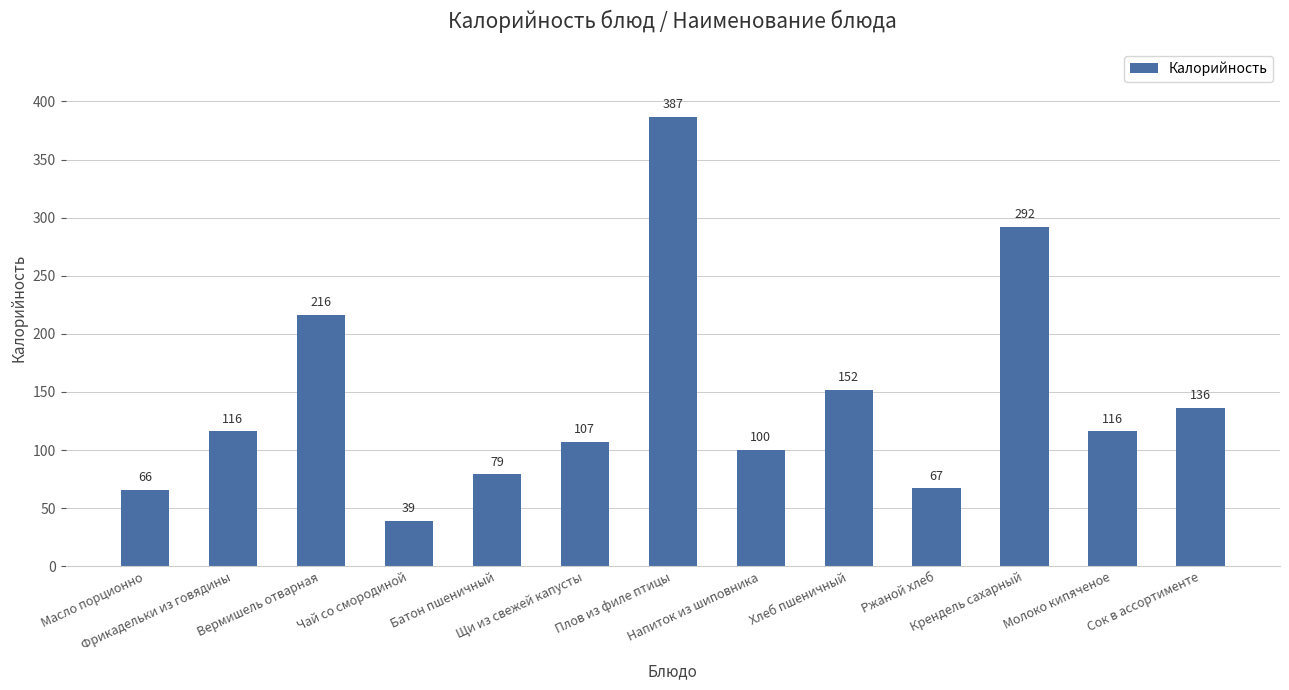

What is the value of the 12th bar from the left?

116